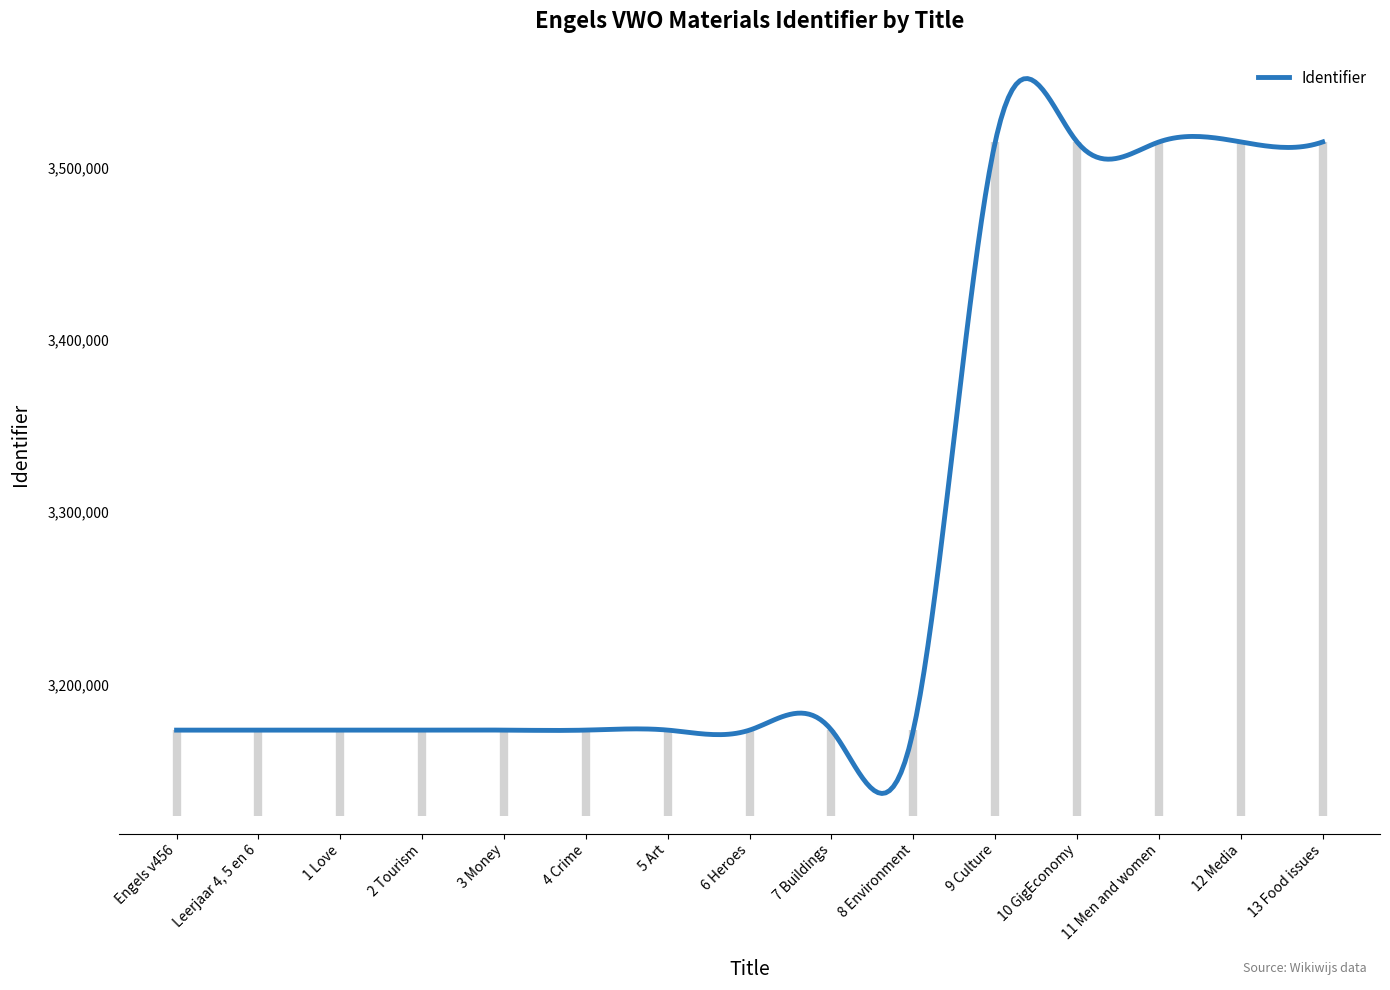

Does the chart display data point markers on the line(s)?

No